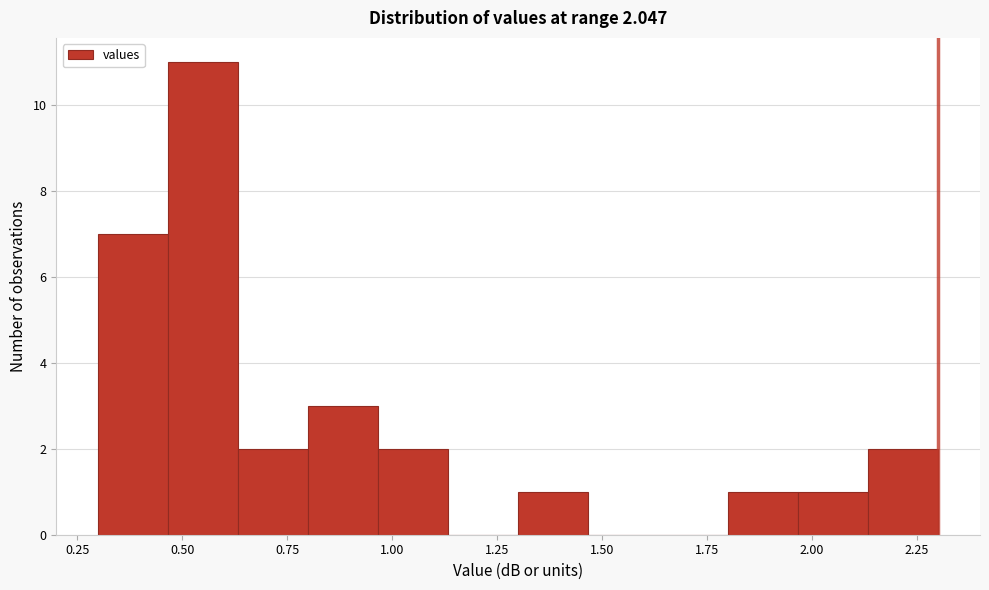

Around what value on the x-axis is the tallest bar? Give the approximate position of its centre, as read against the axis.

0.55